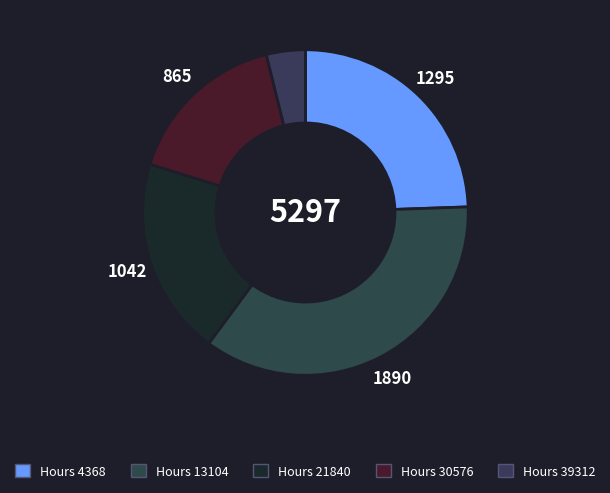

How many slices are in this pie chart?

5